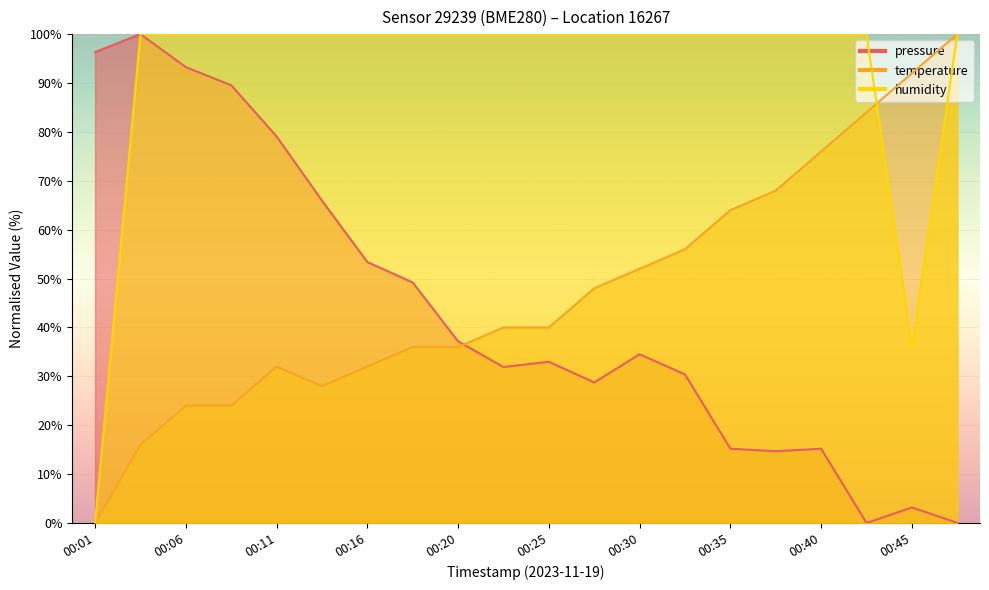

What is the maximum value for temperature?

100.0